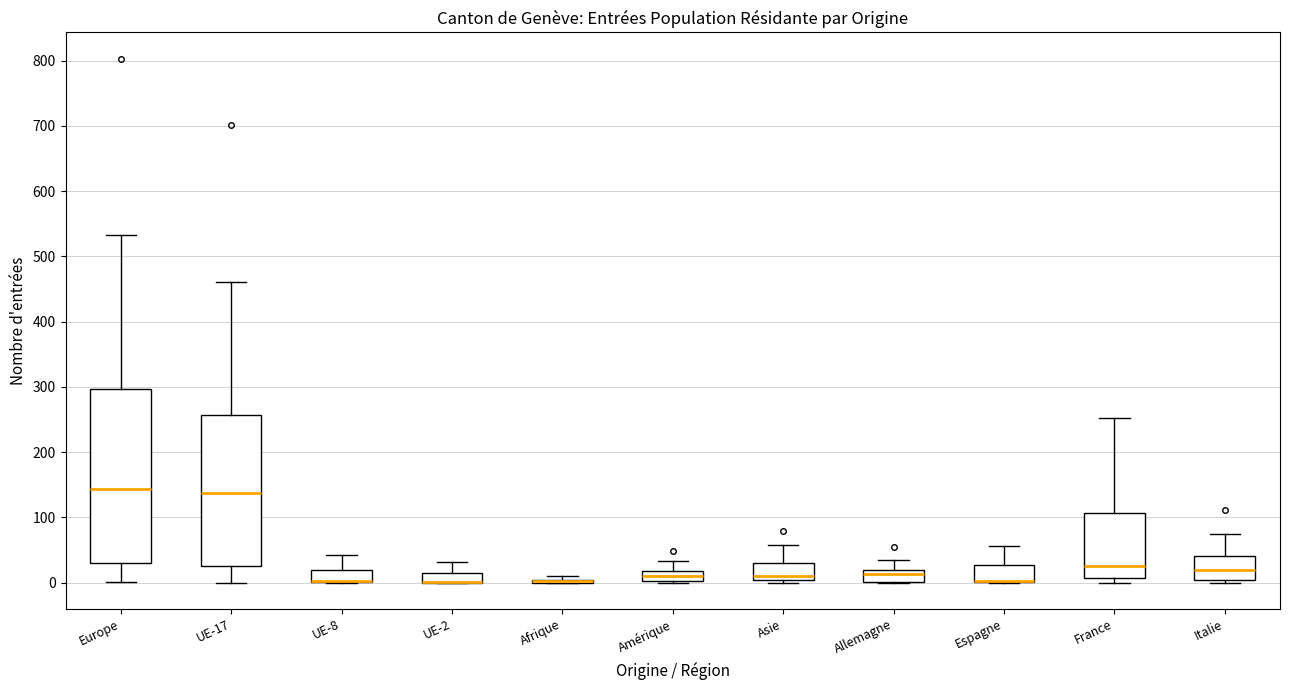

Which box is the tallest, from its lower edge to its upper edge?

Europe